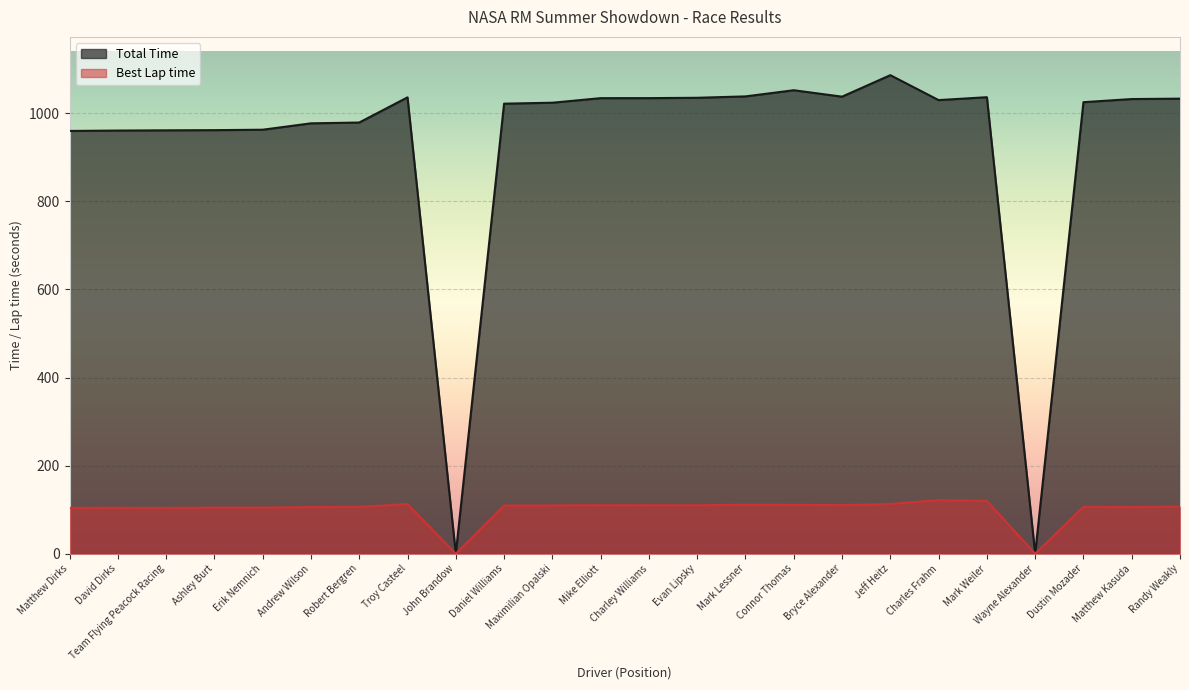

At which label does Best Lap time first exceed 109?

Troy Casteel